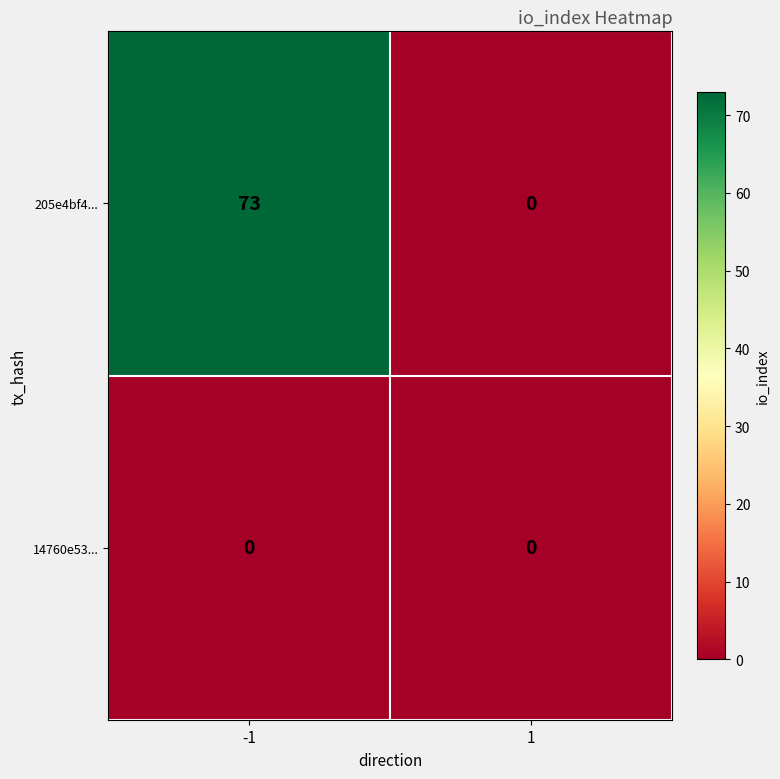

Rank the series by their maximum value, from highest to lowest.

205e4bf4..., 14760e53...